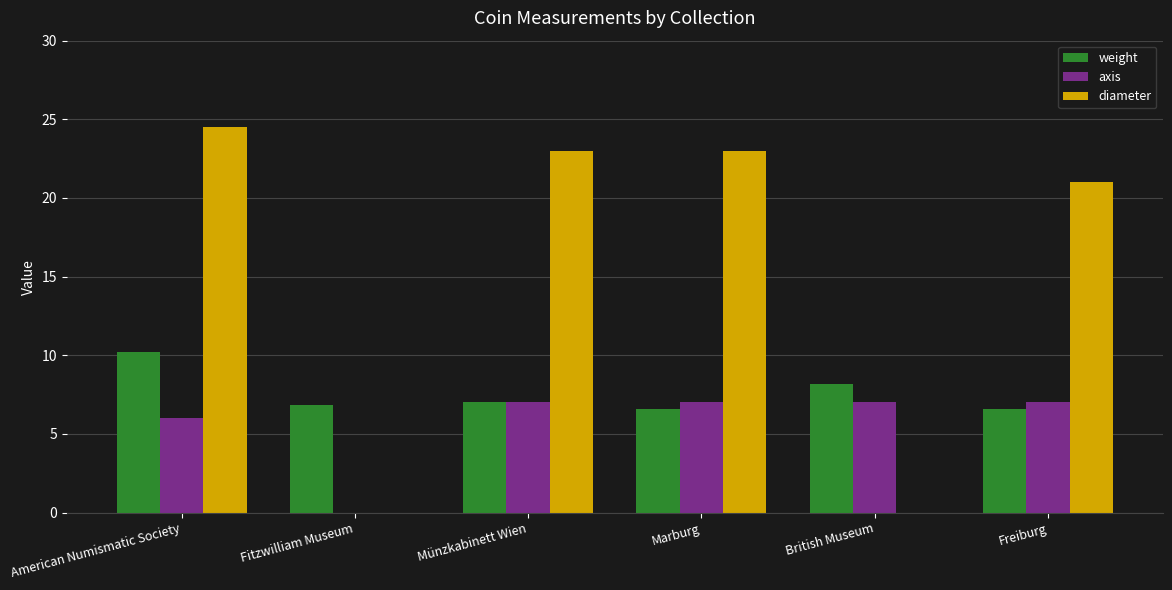

At which label is diameter closest to 12?

Freiburg